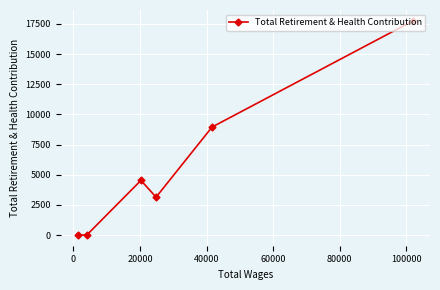

What is the difference between the second highest and second lowest values?

8953